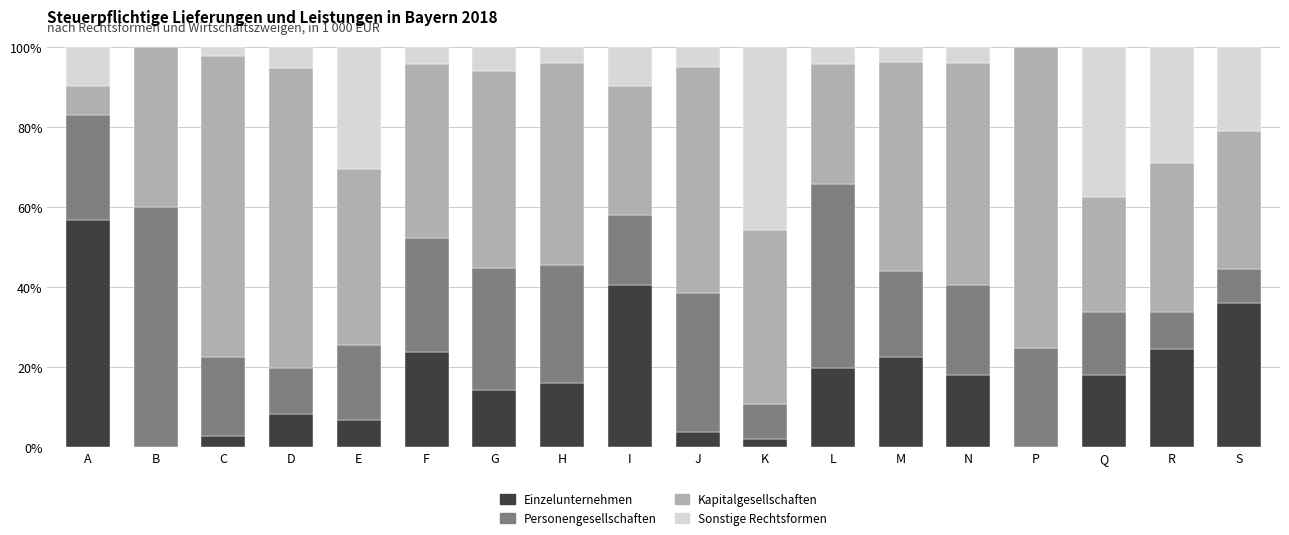

What is the total value across all series at K?

100.0